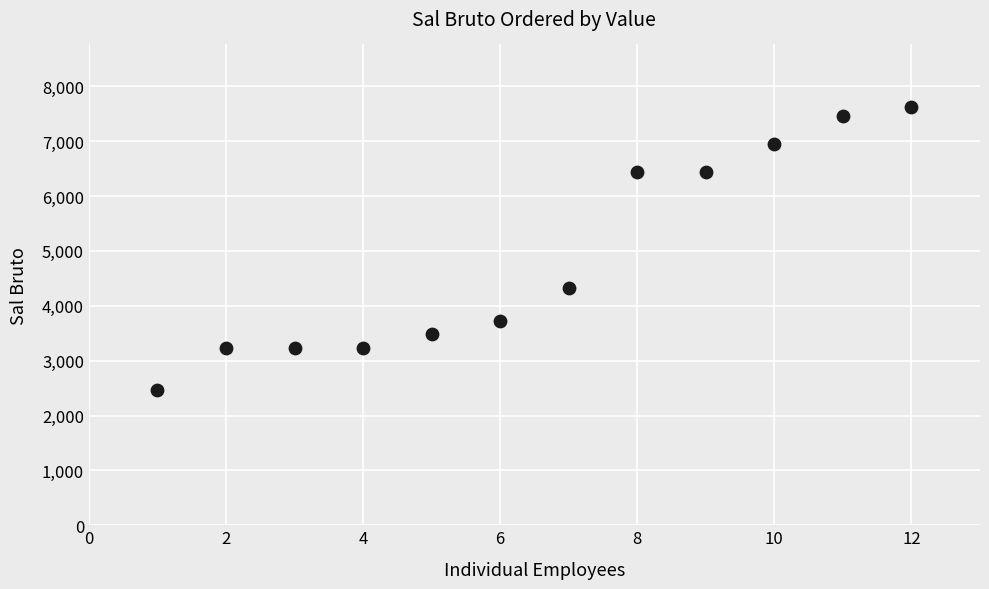

What Y value in the scatter plot is closest to 5040?

4330.0